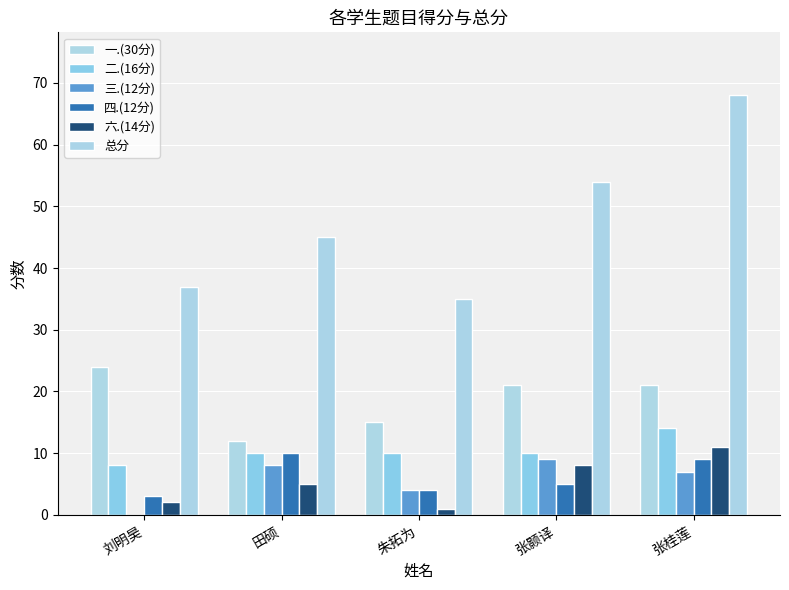

How many categories are shown in the chart?

5